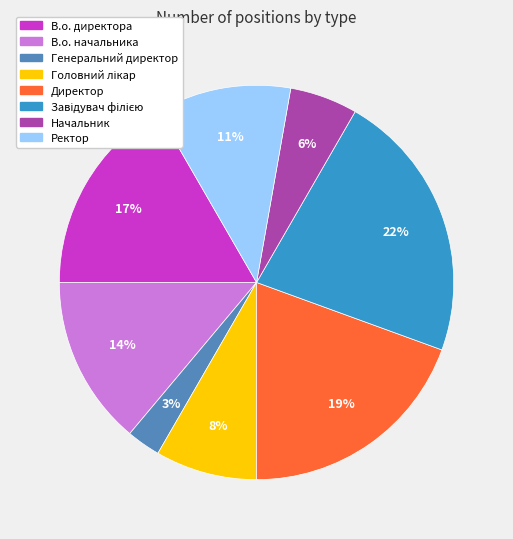

To the nearest percent, what is the average slice percentage?

12%